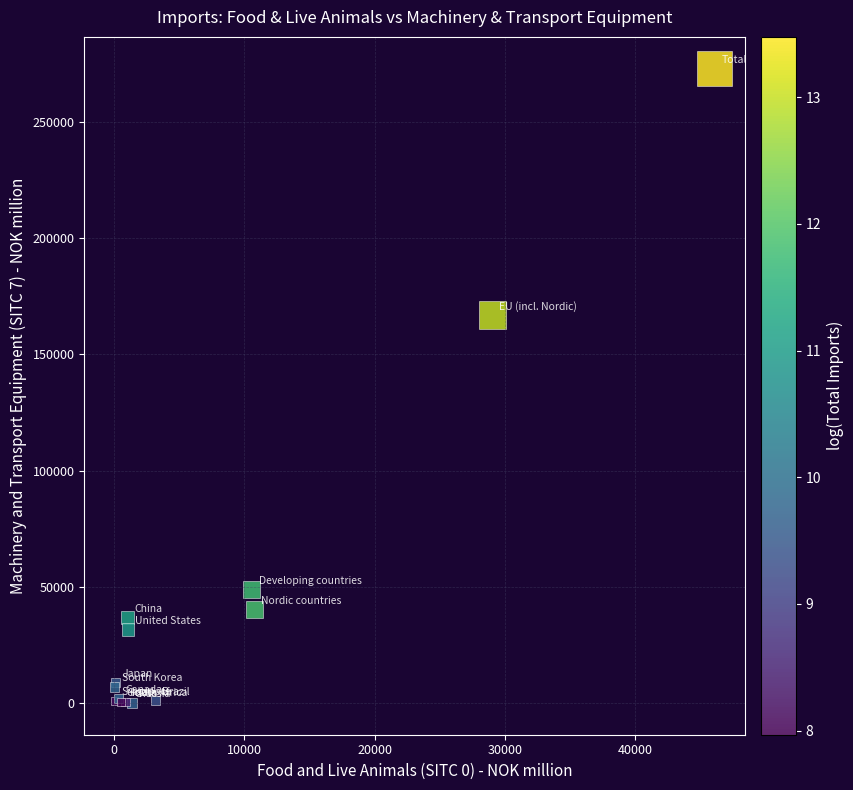

What Y value in the scatter plot is closest to 136501?

166901